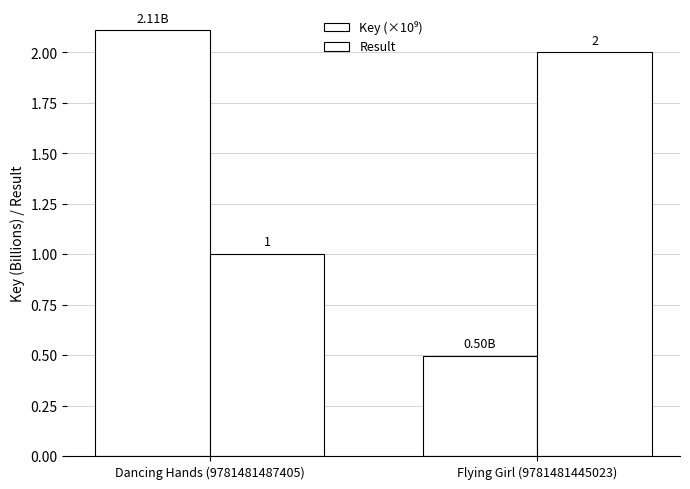

How many values in the Result series are below 2?

1